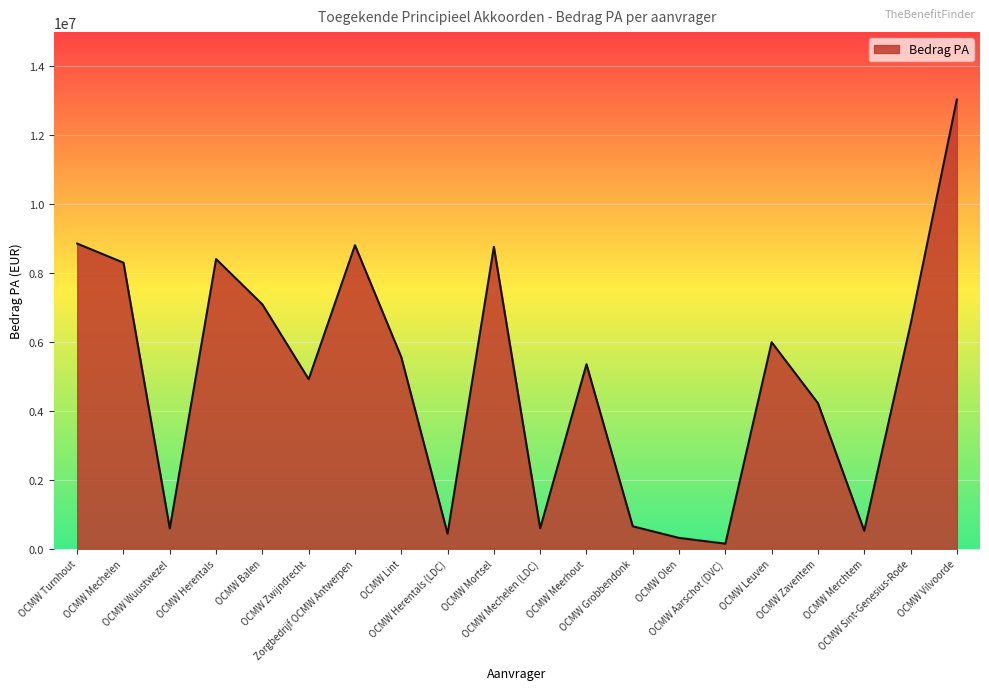

At which label is the value closest to 6593587?

OCMW Sint-Genesius-Rode